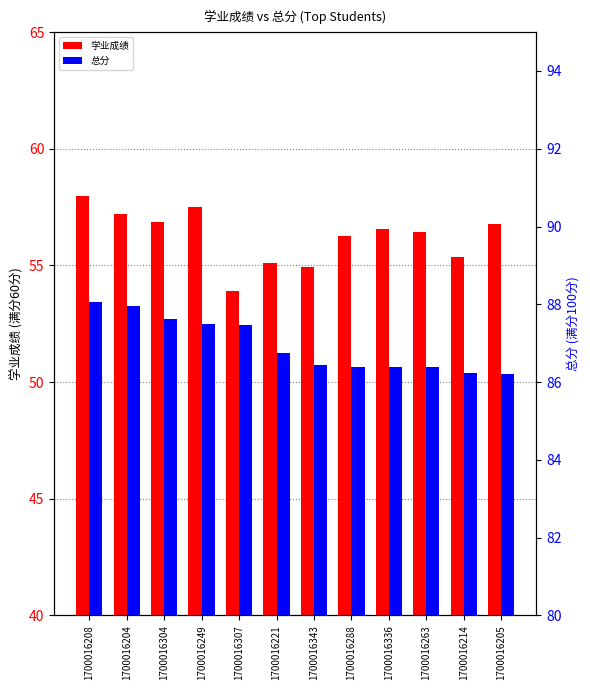

What is the difference between the highest and lowest values at 1700016336?

29.8